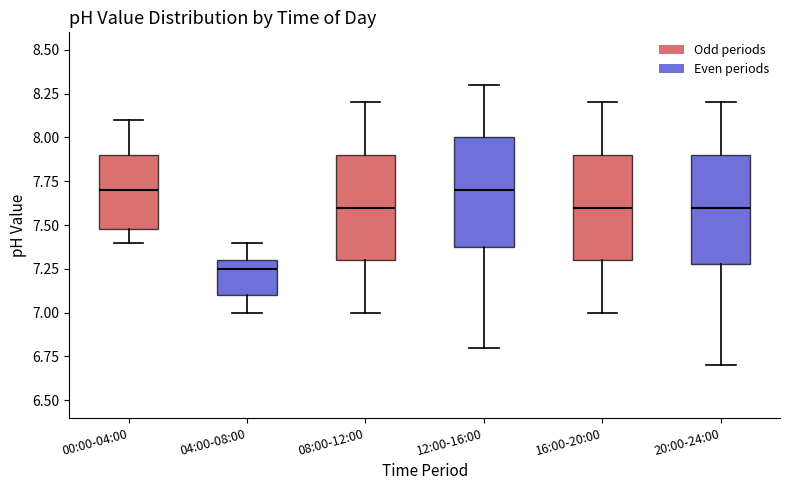

Where does the lower whisker of the box for 04:00-08:00 end on the y-axis? The values are not printed on the chart, so give them approximately, as read against the axis.

7.00